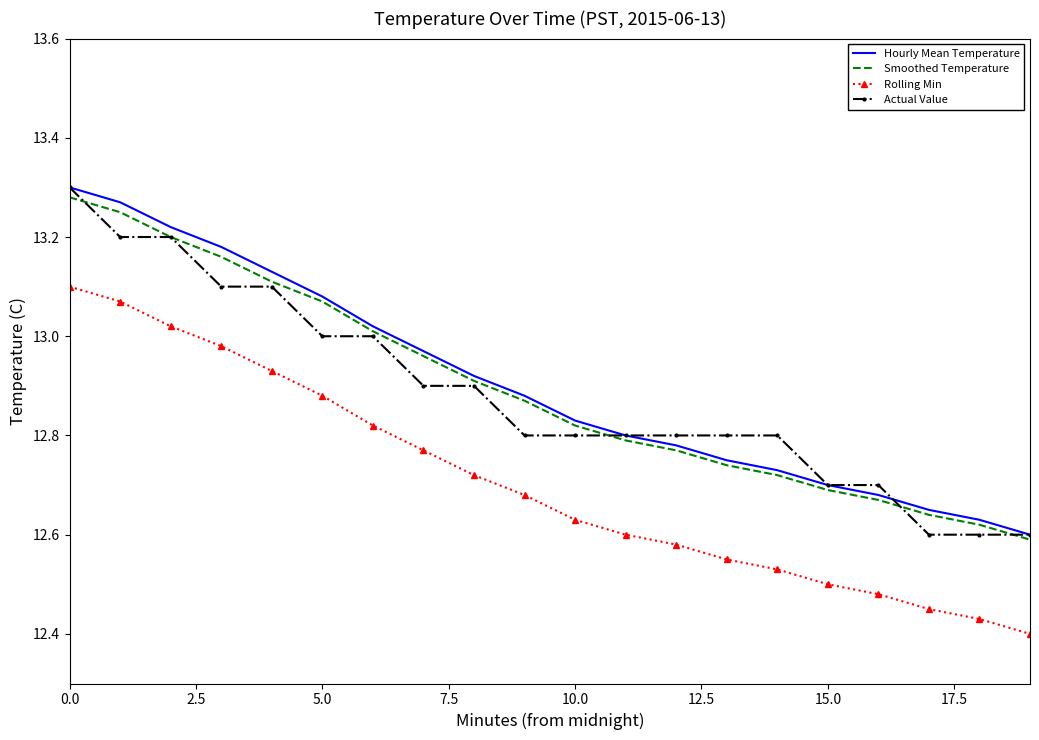

True or false: Rolling Min and Actual Value cross at least once.

False